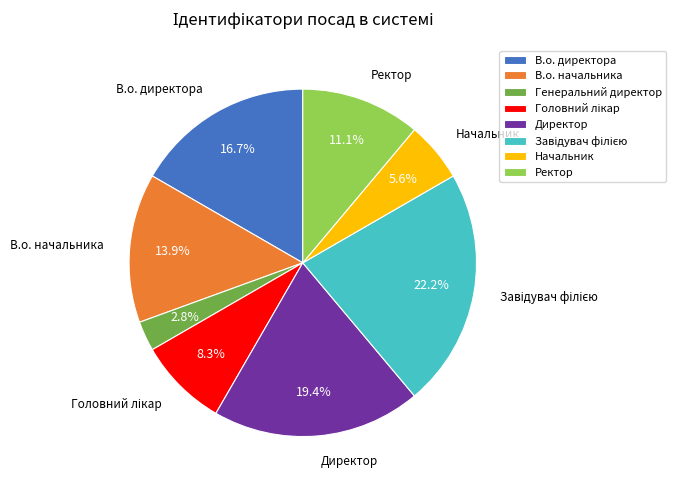

How much of the chart is everything except В.о. начальника?

86.1%